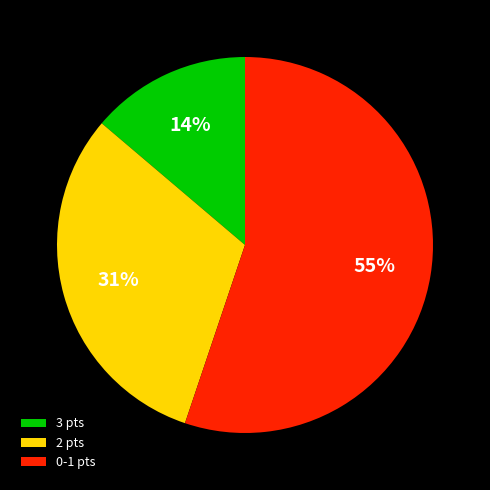

True or false: 3 pts accounts for 14% of the total.

True